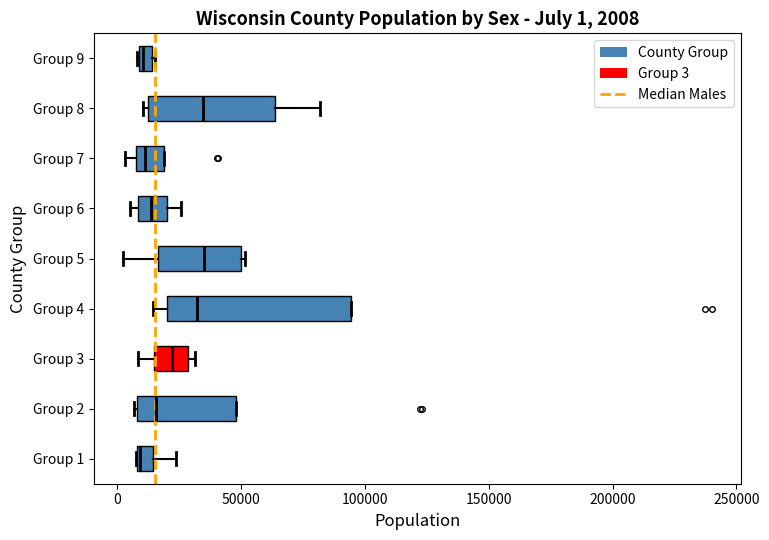

Which box is the widest, from its left edge to its right edge?

Group 4